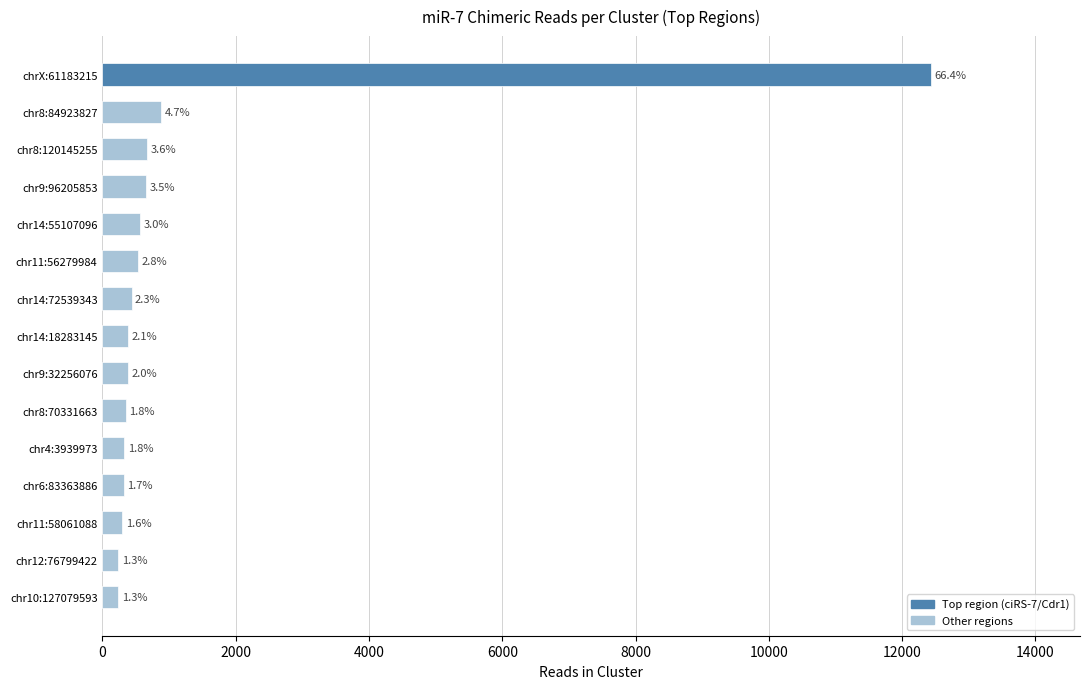

How many bars are there in total?

15